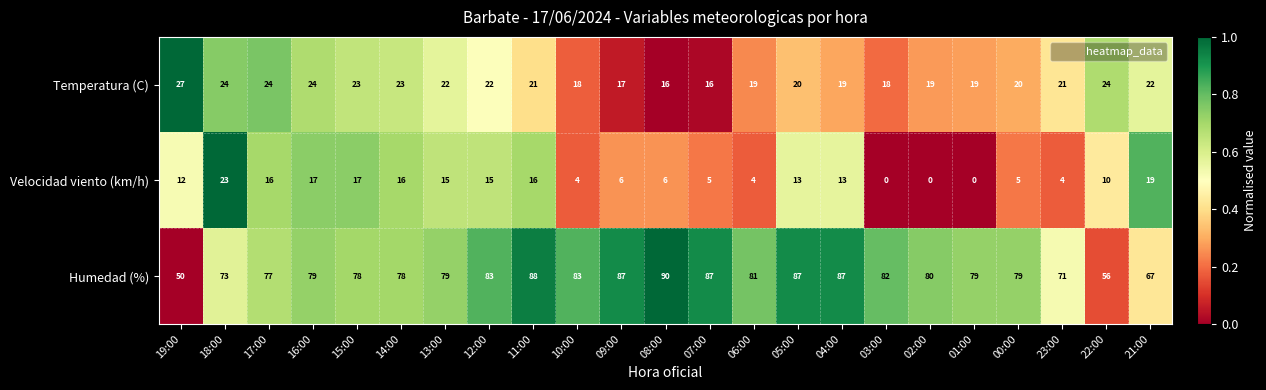

How many series are shown in this chart?

3